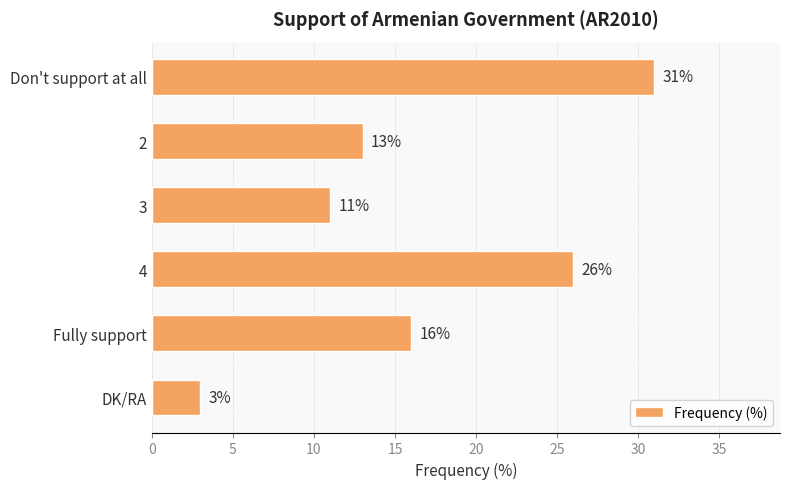

How many values are below 16?

3